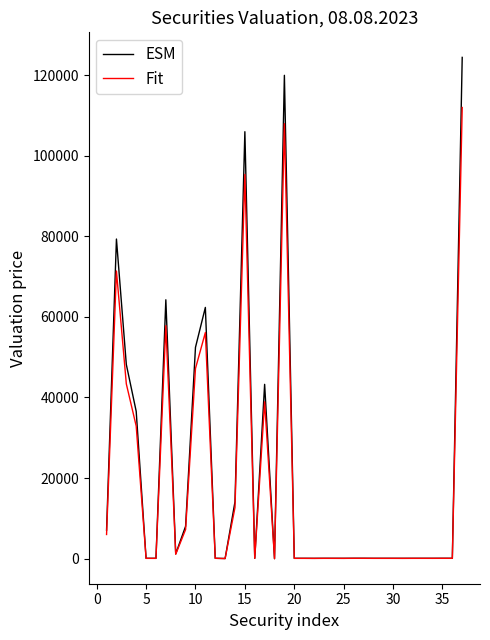

Which series has the largest range (max minus min)?

ESM